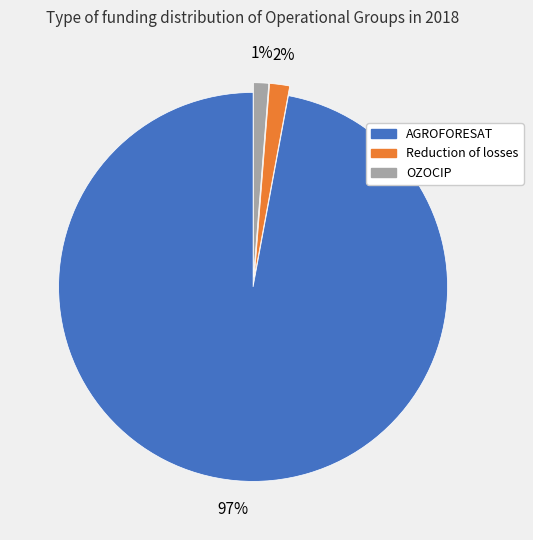

Is there any slice that represents more than half of the pie?

Yes